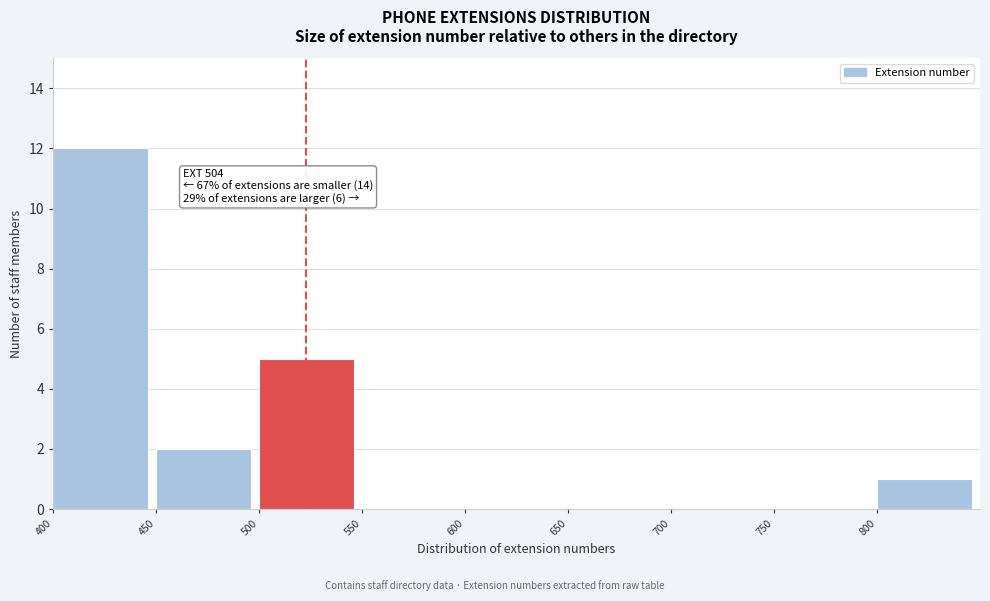

Over which range of the x-axis is the bar tallest?

400 to 450